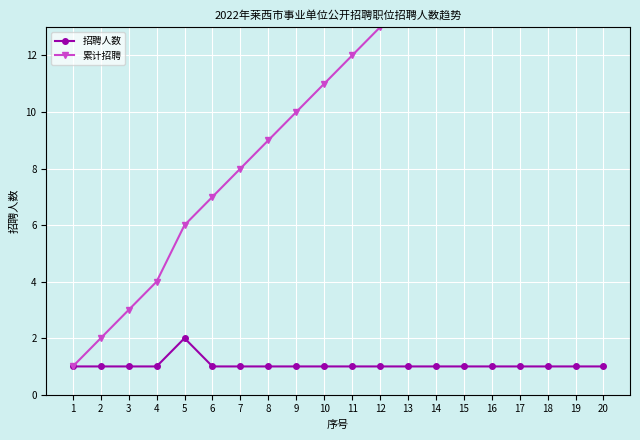

What is the value of the 招聘人数 point at the 10th from the left?

1